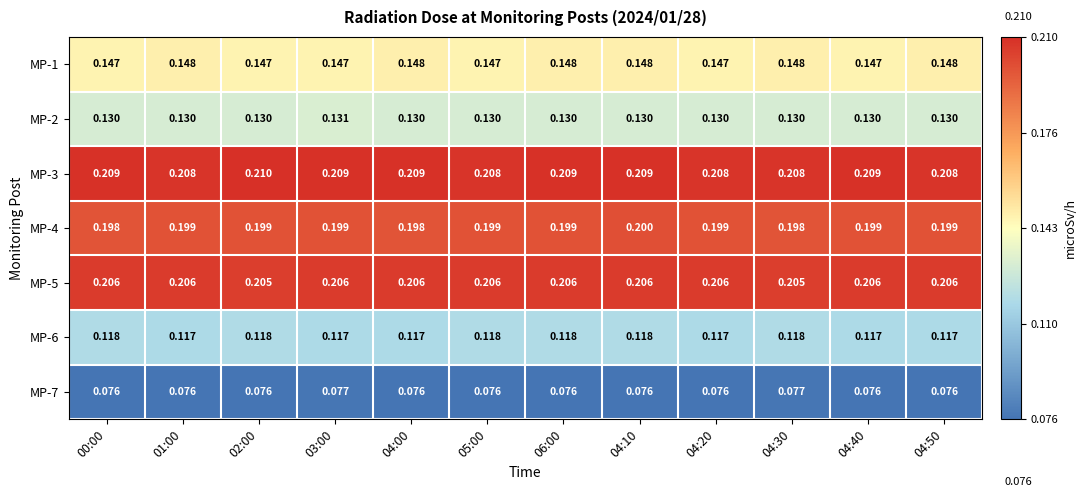

Is the value of MP-3 at 03:00 greater than the value of MP-2 at 04:20?

Yes